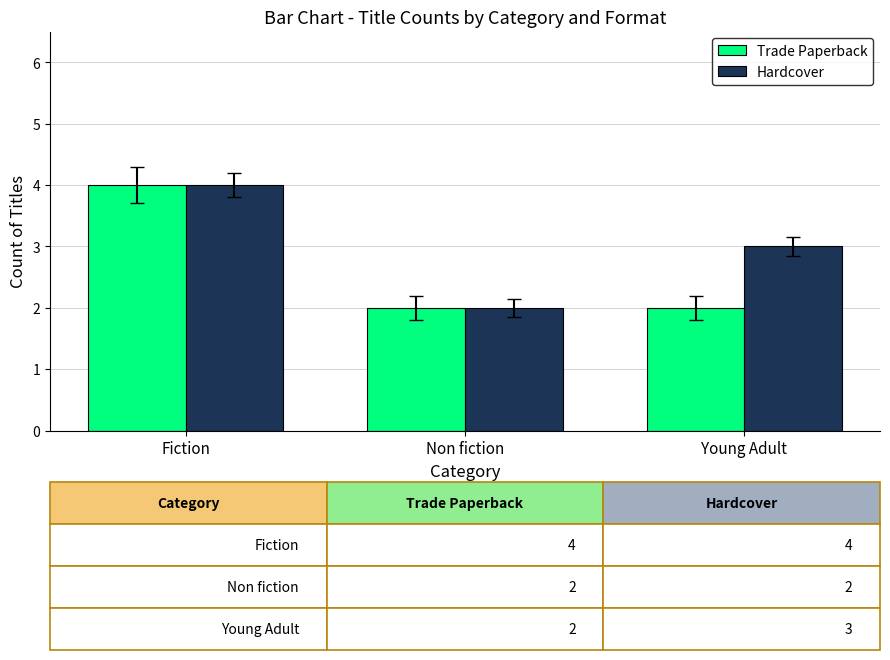

Which series has the largest total across all categories?

Hardcover